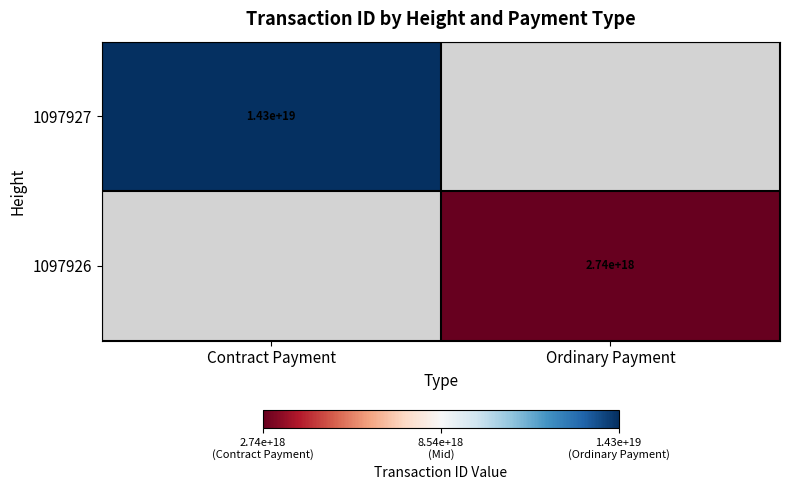

True or false: 1097926 has a value of 2740000000000000000 at Ordinary Payment.

True